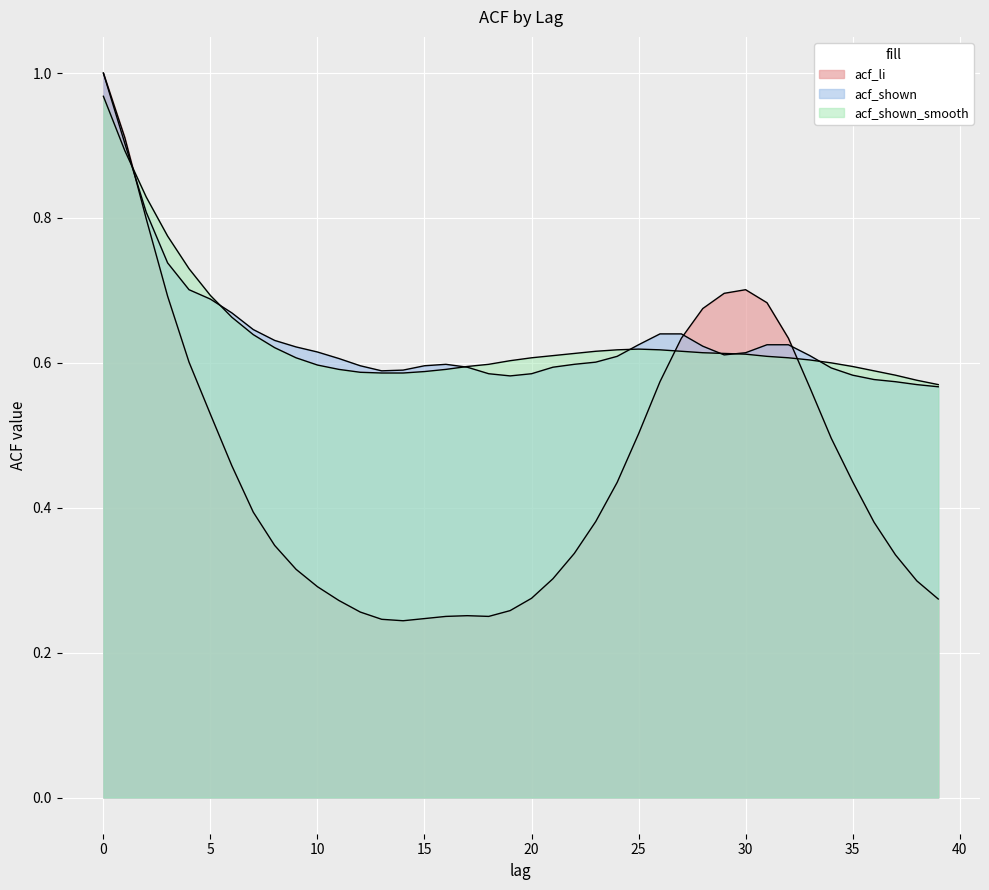

Which category has the lowest value in the acf_shown series?

39